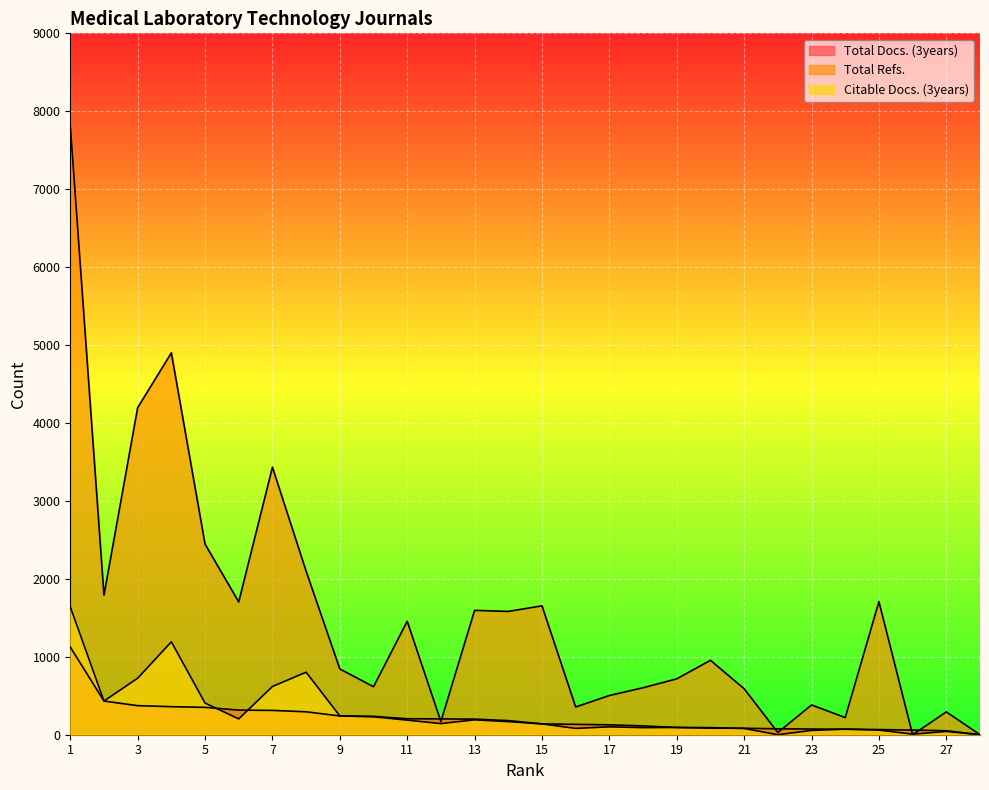

At which category is the sum across all series the highest?

1